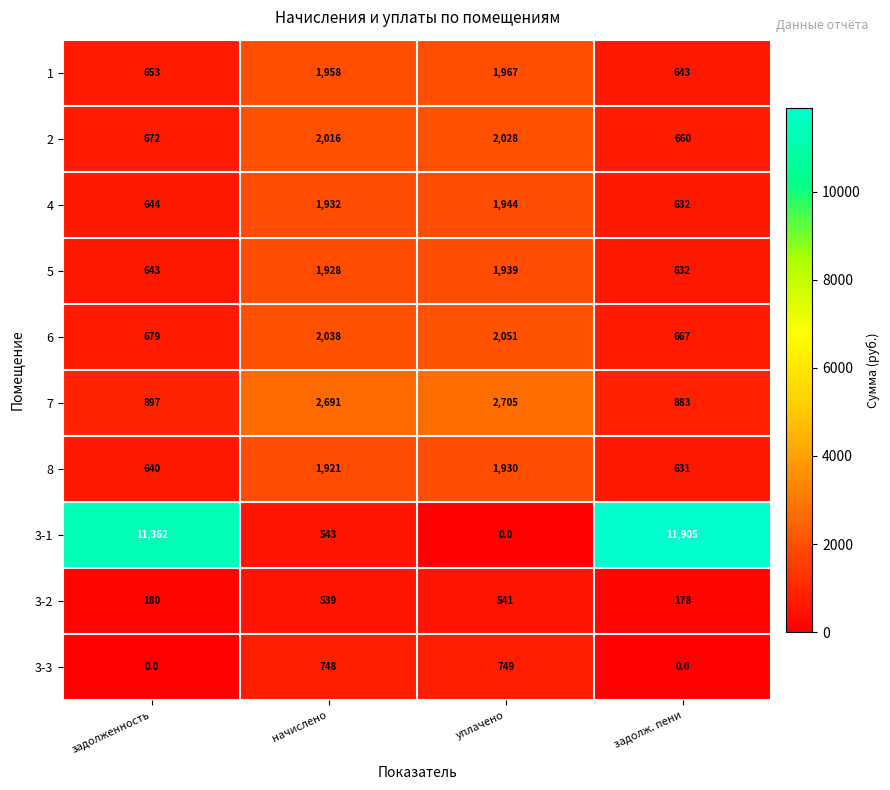

What is the approximate value of 3-2 at уплачено?

541